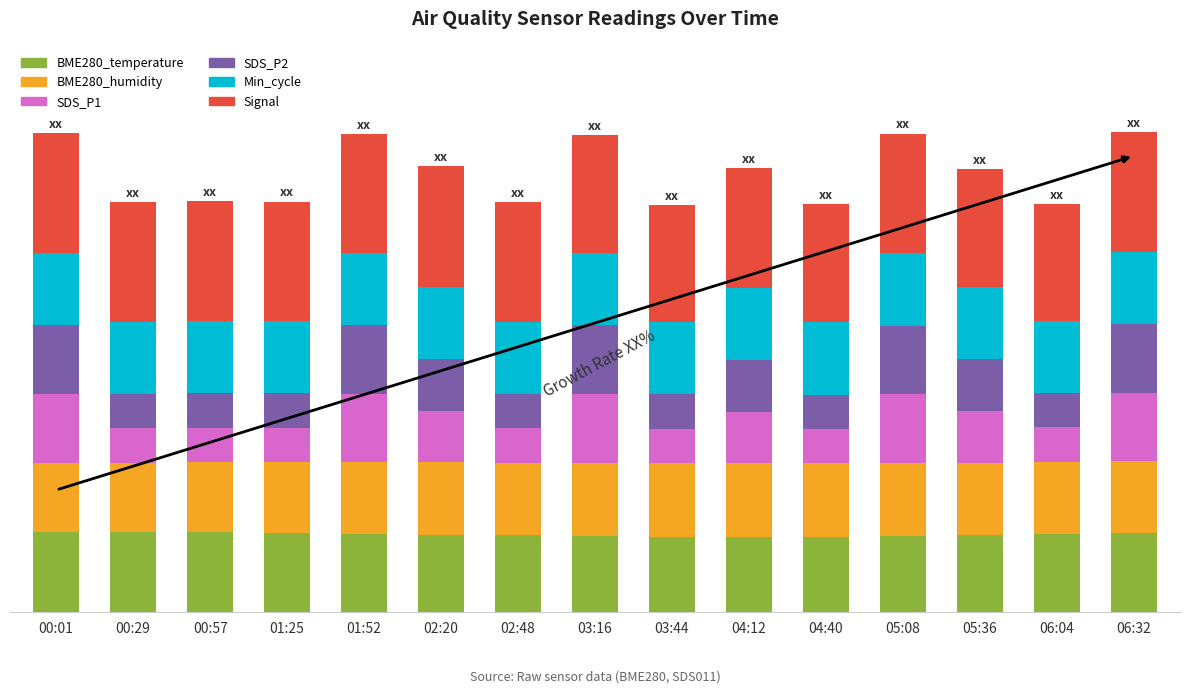

What are all the series names shown in the legend?

BME280_temperature, BME280_humidity, SDS_P1, SDS_P2, Min_cycle, Signal